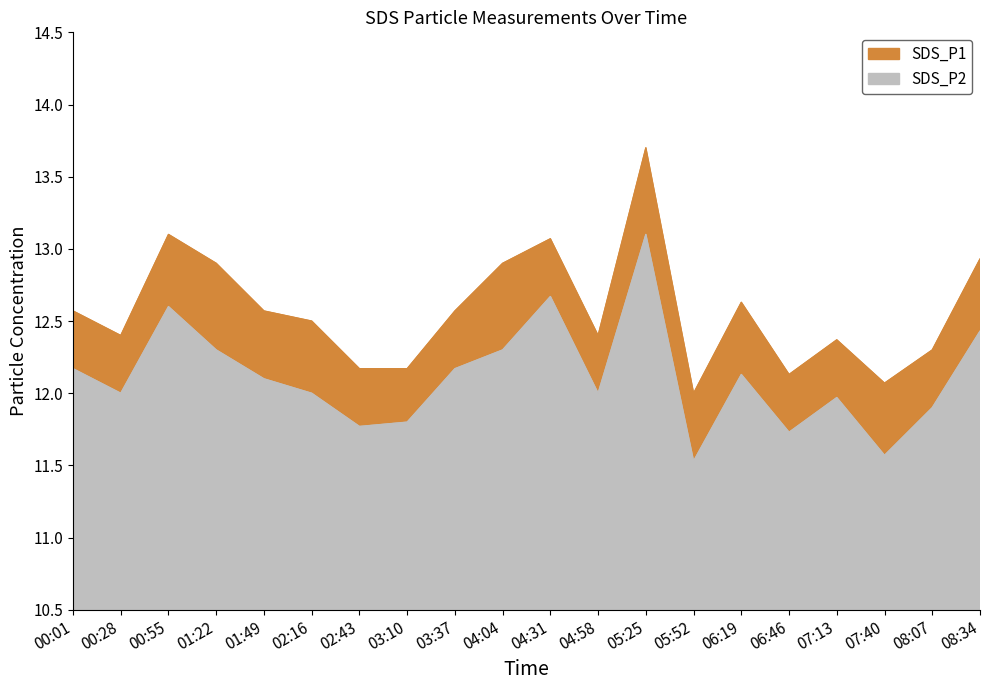

Where is the first local minimum for SDS_P1?

00:28